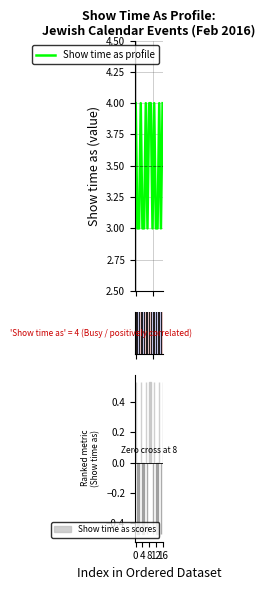

What is the lowest value of the Show time as profile series?

3